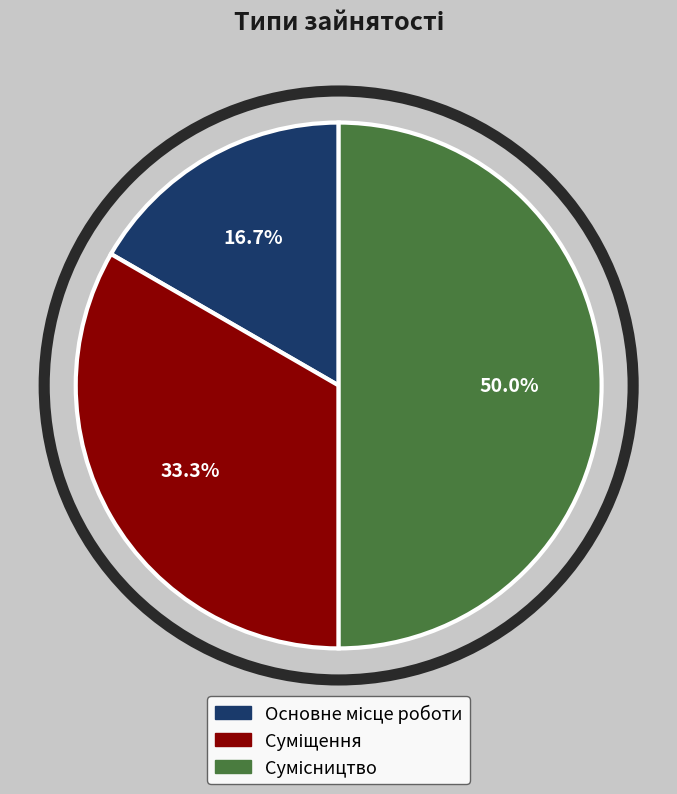

Does any single category account for the majority?

No